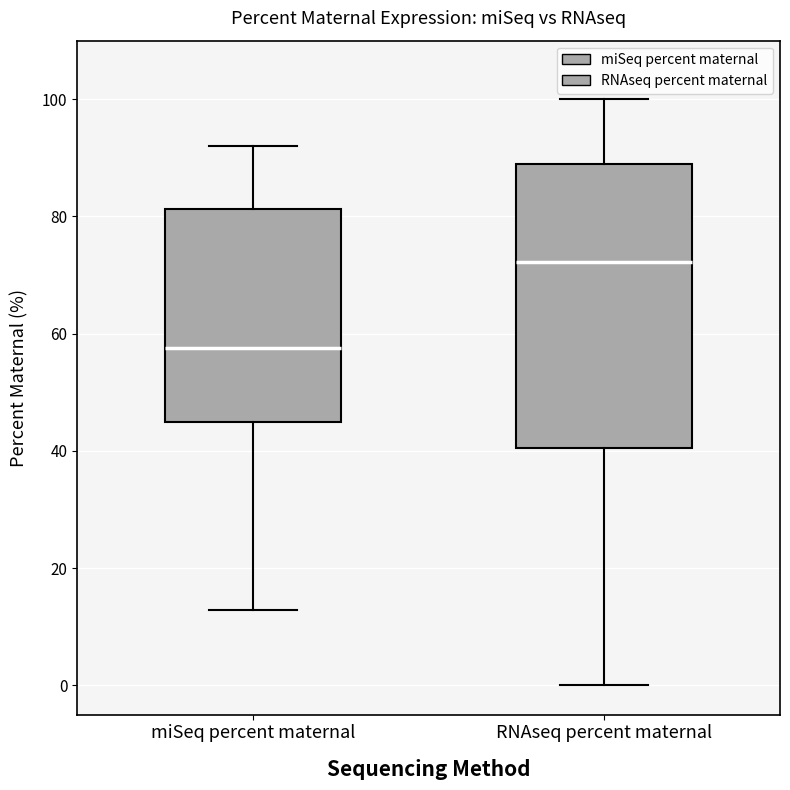

Which box is the tallest, from its lower edge to its upper edge?

RNAseq percent maternal